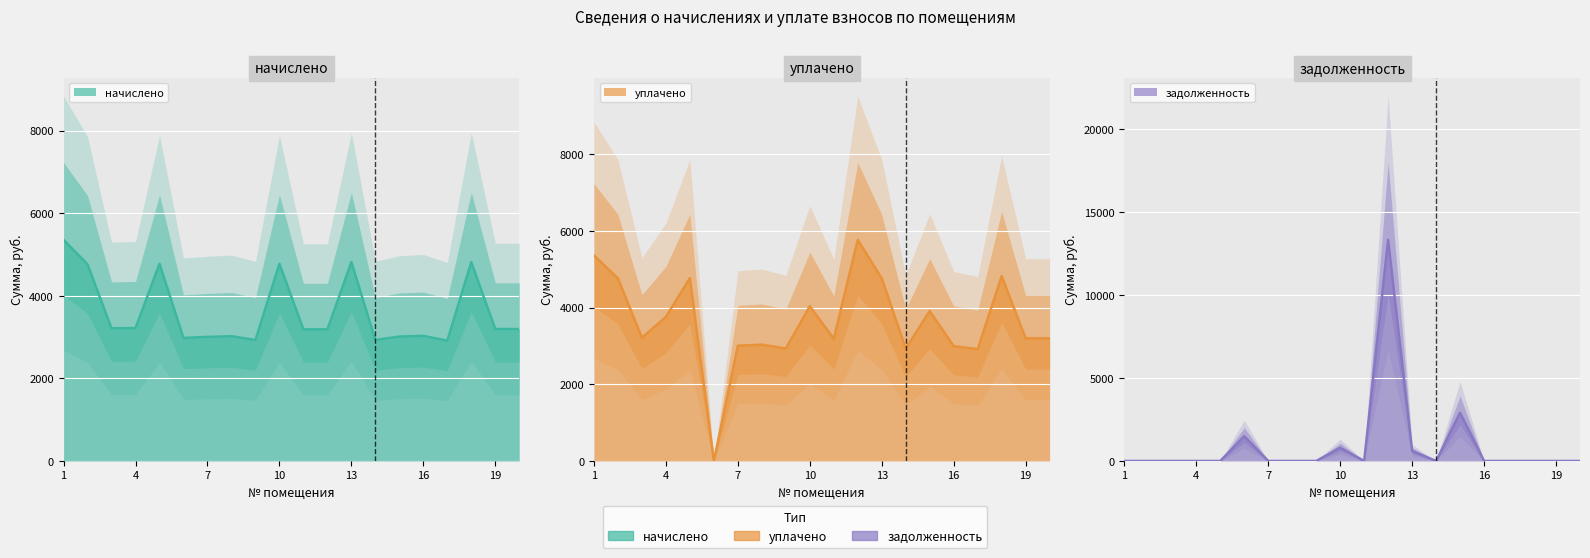

What is the value of the уплачено point at the 2nd from the left?

4761.0